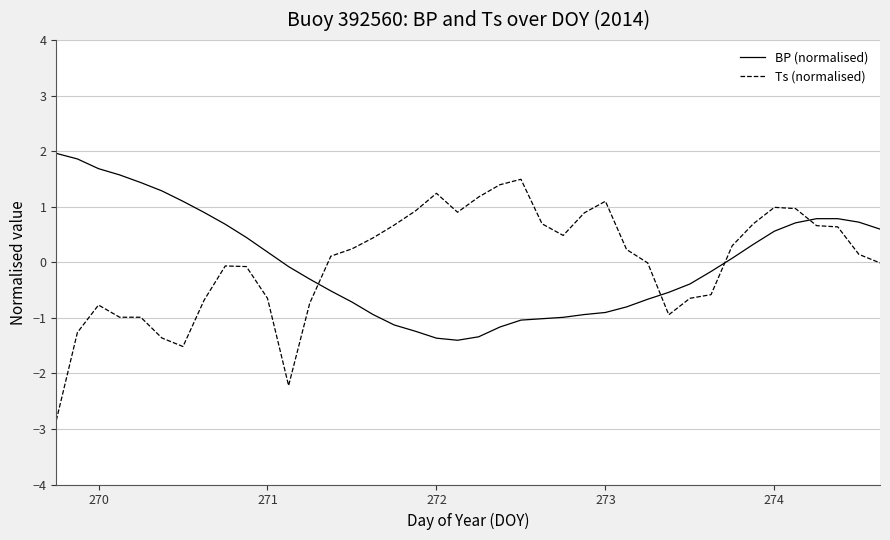

Which series has the largest range (max minus min)?

Ts (normalised)